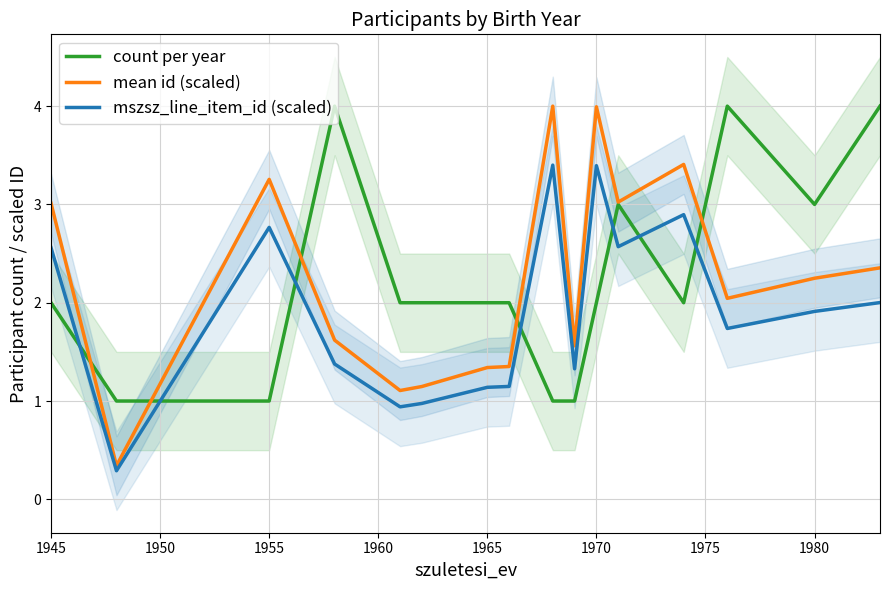

The value of mszsz_line_item_id (scaled) at 1980 is 2.9. True or false?

False